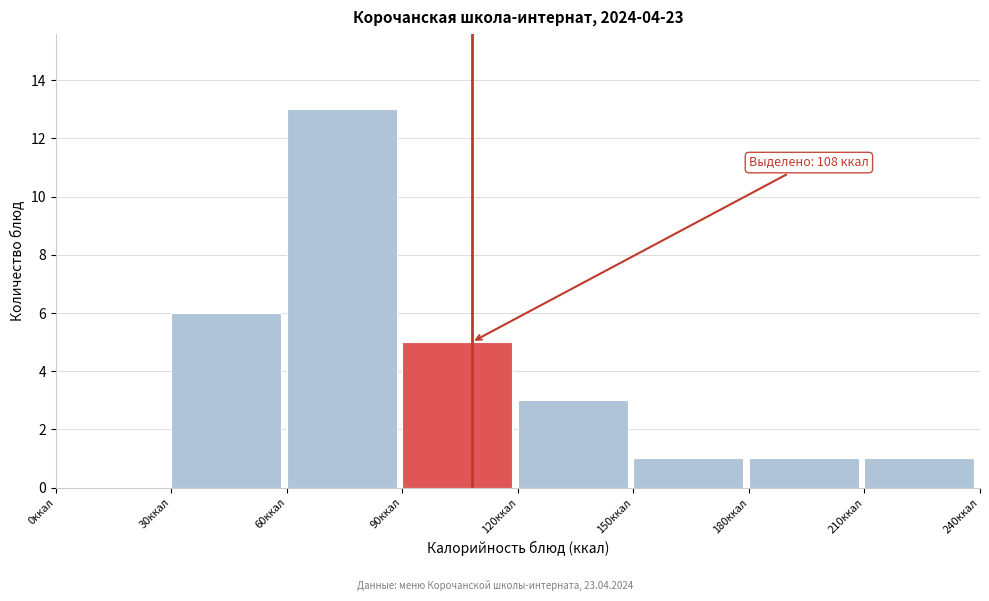

Which range on the x-axis has the tallest bar?

60 to 90